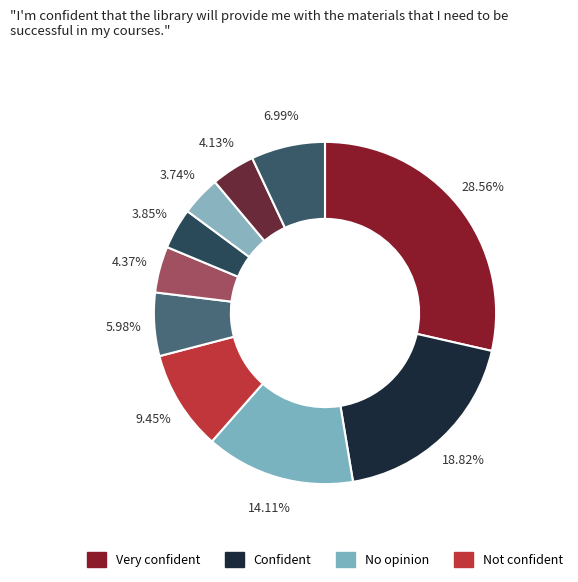

Count the number of slices in the pie.

10